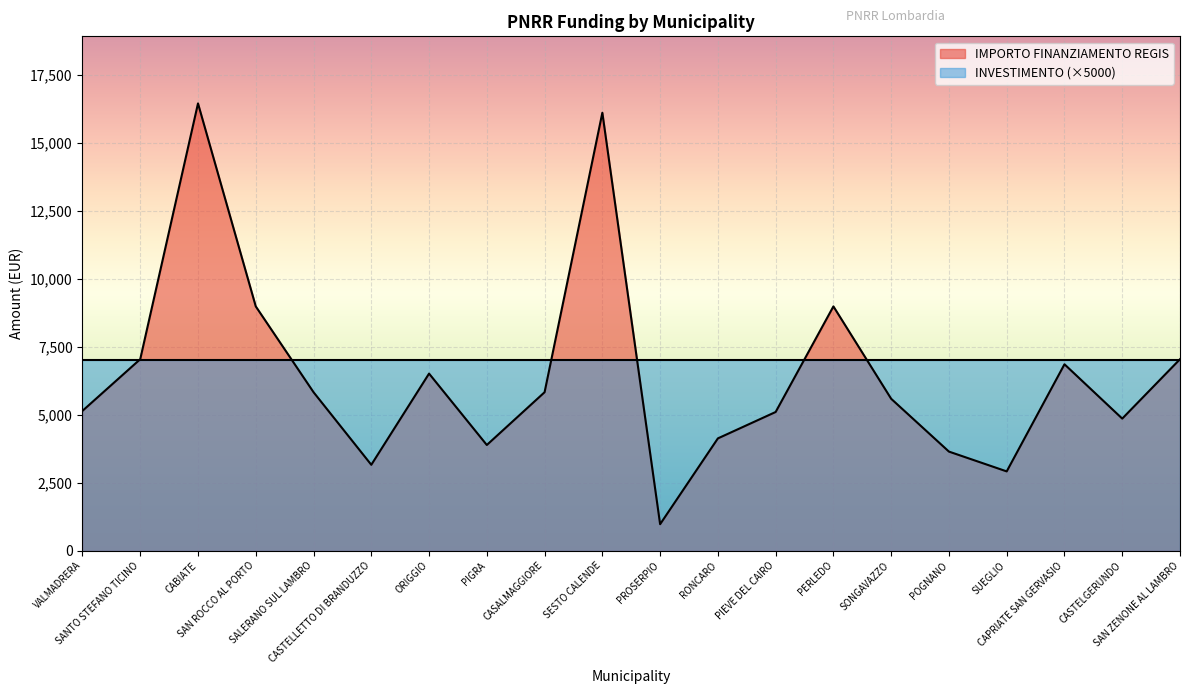

Reading left to right, transcribe all the data shown in this chart.

VALMADRERA=5145	SANTO STEFANO TICINO=7047	CABIATE=16464	SAN ROCCO AL PORTO=8991	SALERANO SUL LAMBRO=5832	CASTELLETTO DI BRANDUZZO=3159	ORIGGIO=6517	PIGRA=3888	CASALMAGGIORE=5831	SESTO CALENDE=16121	PROSERPIO=972	RONCARO=4131	PIEVE DEL CAIRO=5103	PERLEDO=8991	SONGAVAZZO=5589	POGNANO=3645	SUEGLIO=2916	CAPRIATE SAN GERVASIO=6860	CASTELGERUNDO=4860	SAN ZENONE AL LAMBRO=7047